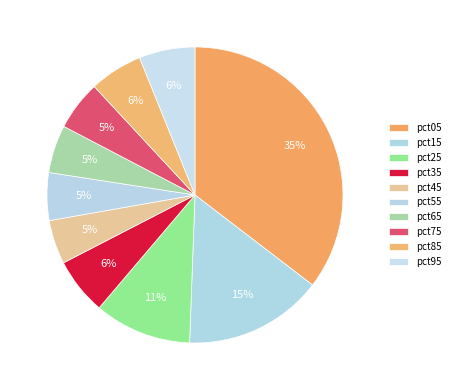

Count the number of slices in the pie.

10